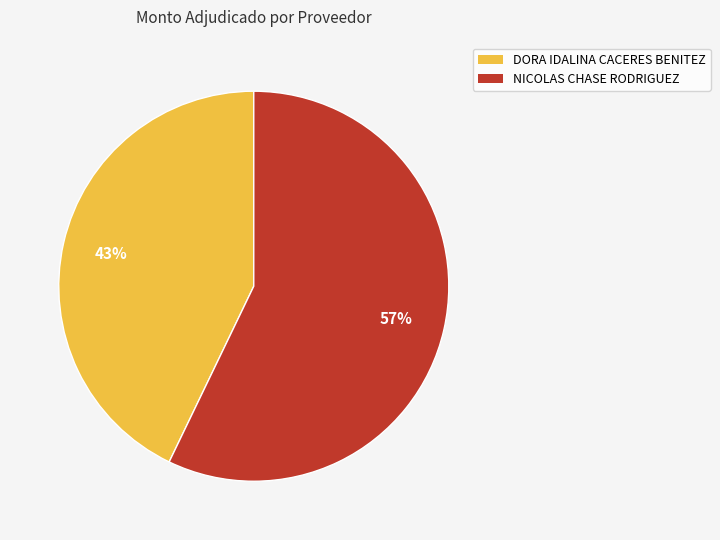

To the nearest percent, what is the difference between the largest and smallest slice percentages?

14%